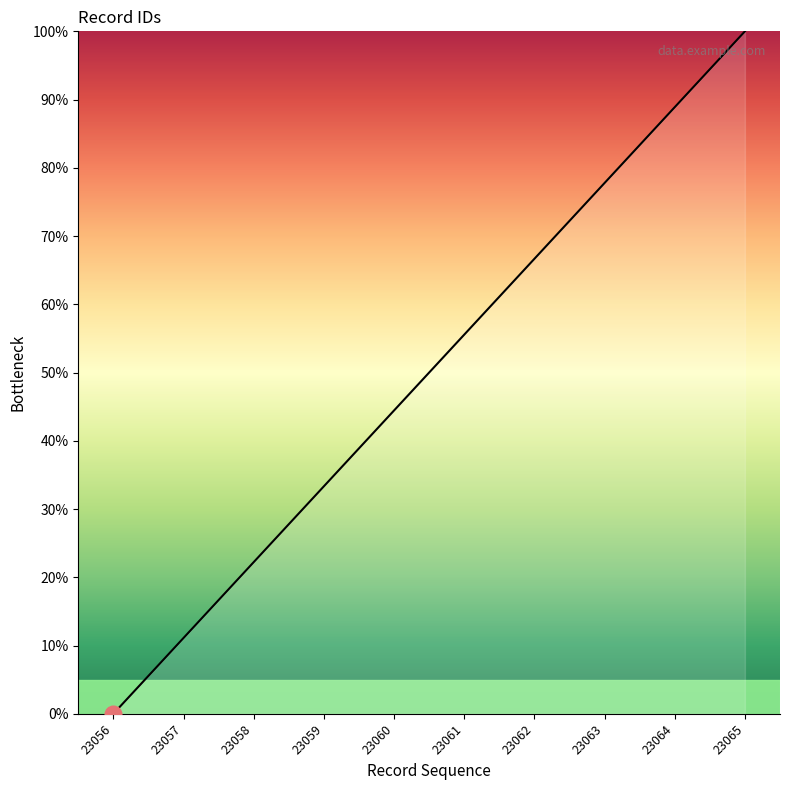

Between 23064 and 23063, which is larger?

23064